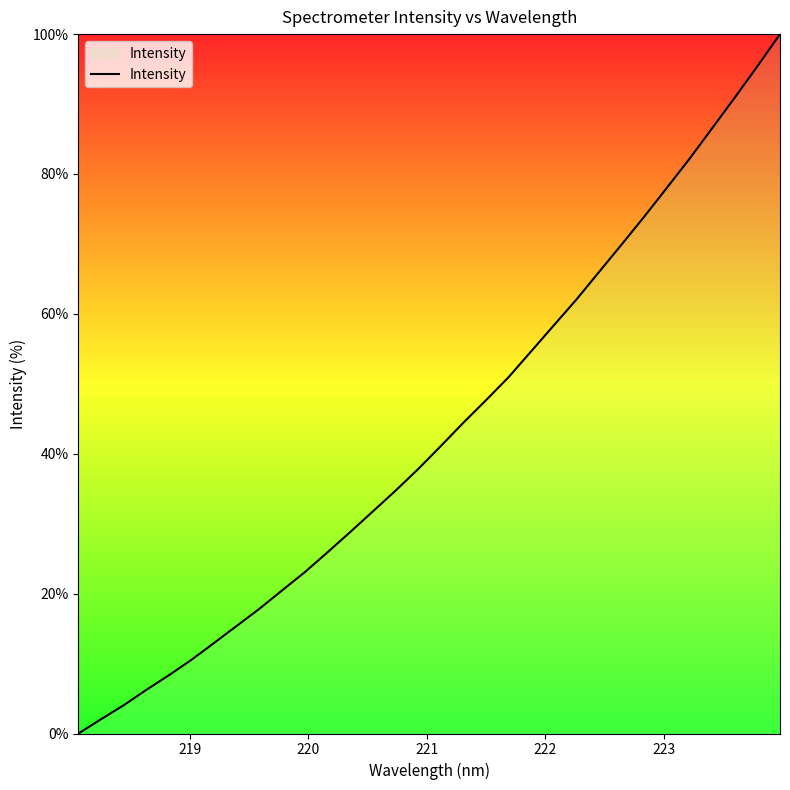

What is the greatest value displayed?

100.0